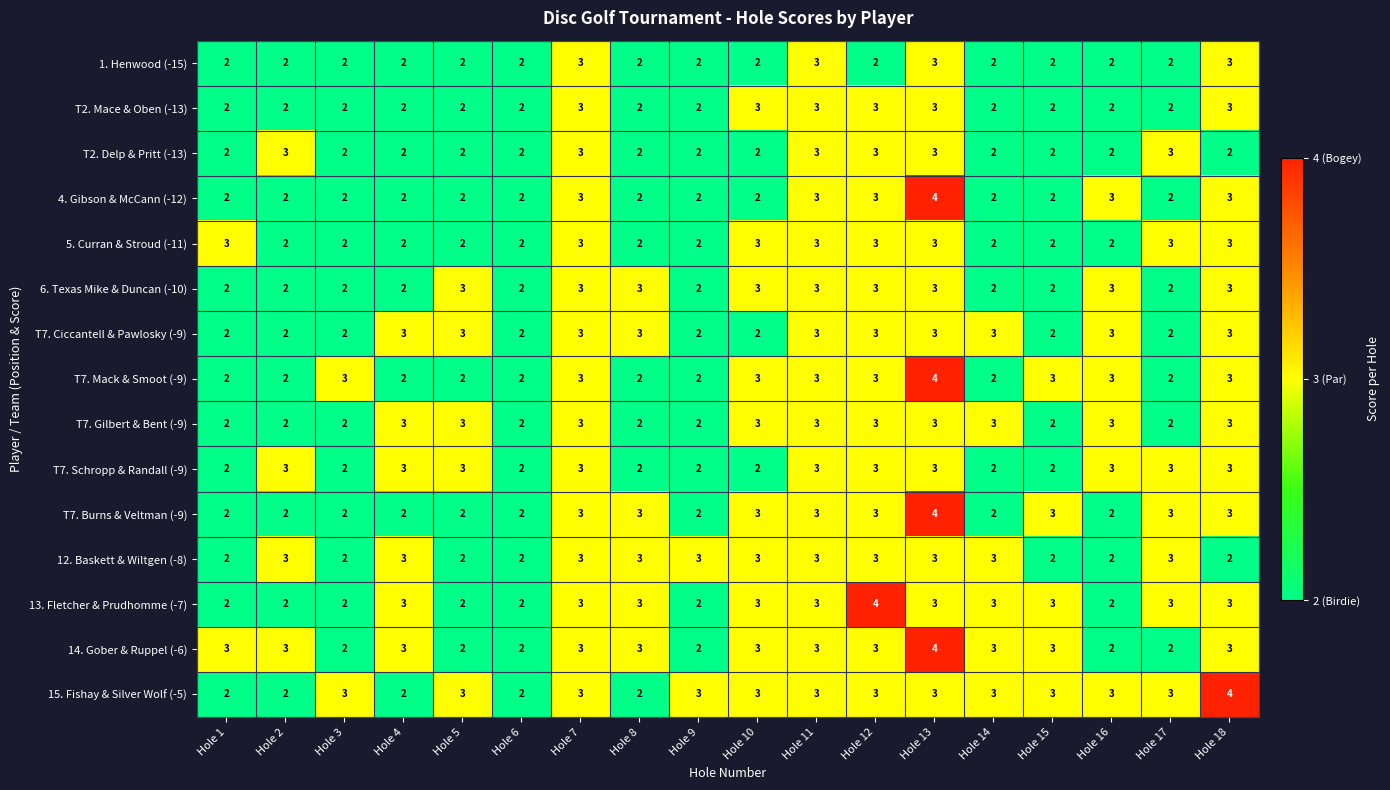

What is the maximum value shown in the chart?

4